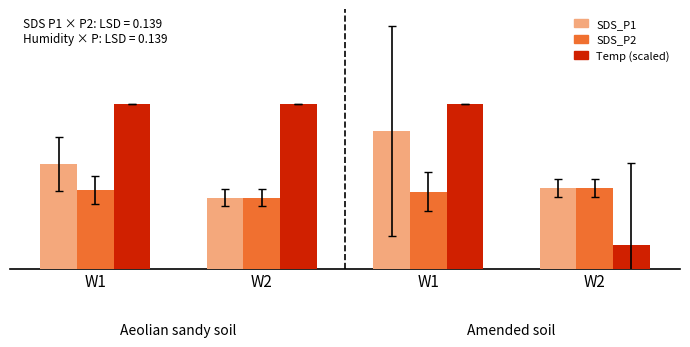

Are the bars grouped side by side (vs. stacked)?

Yes